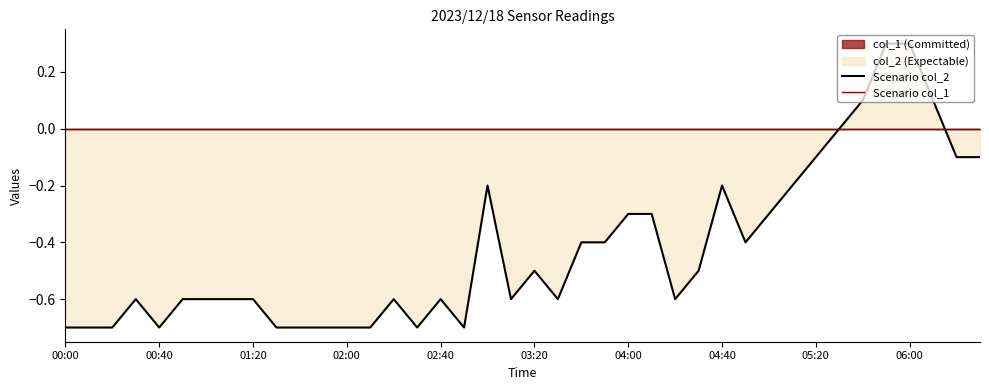

At which label does Scenario col_2 reach its minimum?

00:00